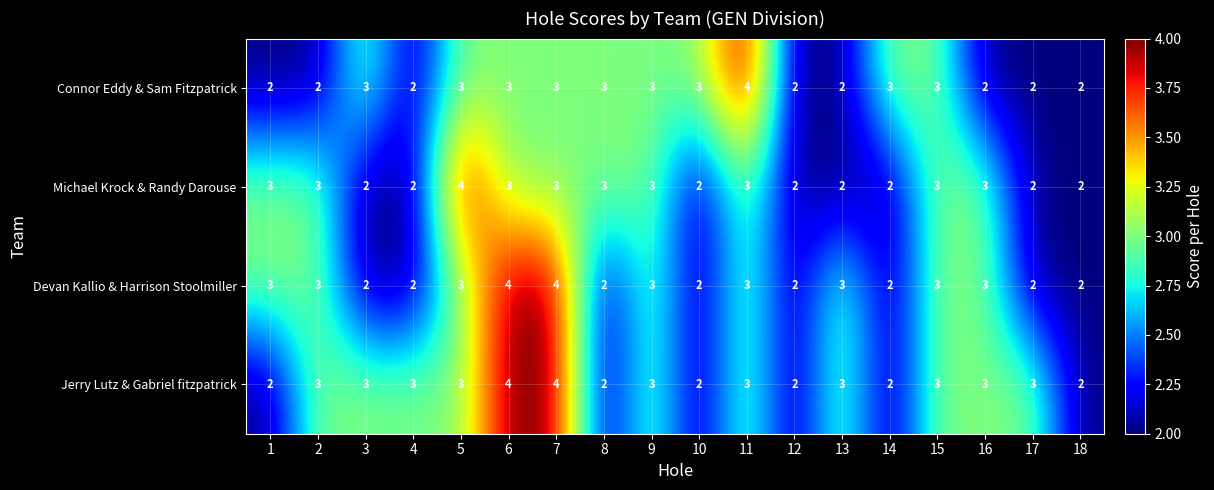

How many data points does each series have?

18